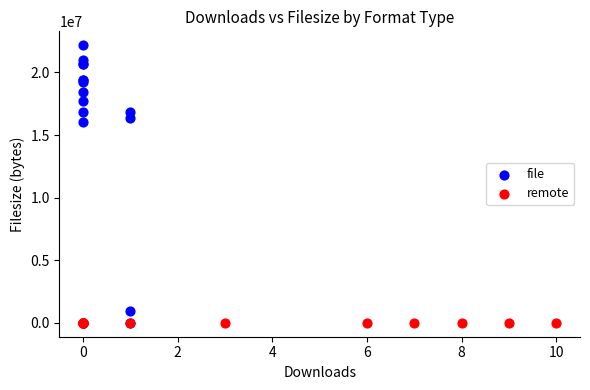

Which series reaches the maximum Y coordinate?

file